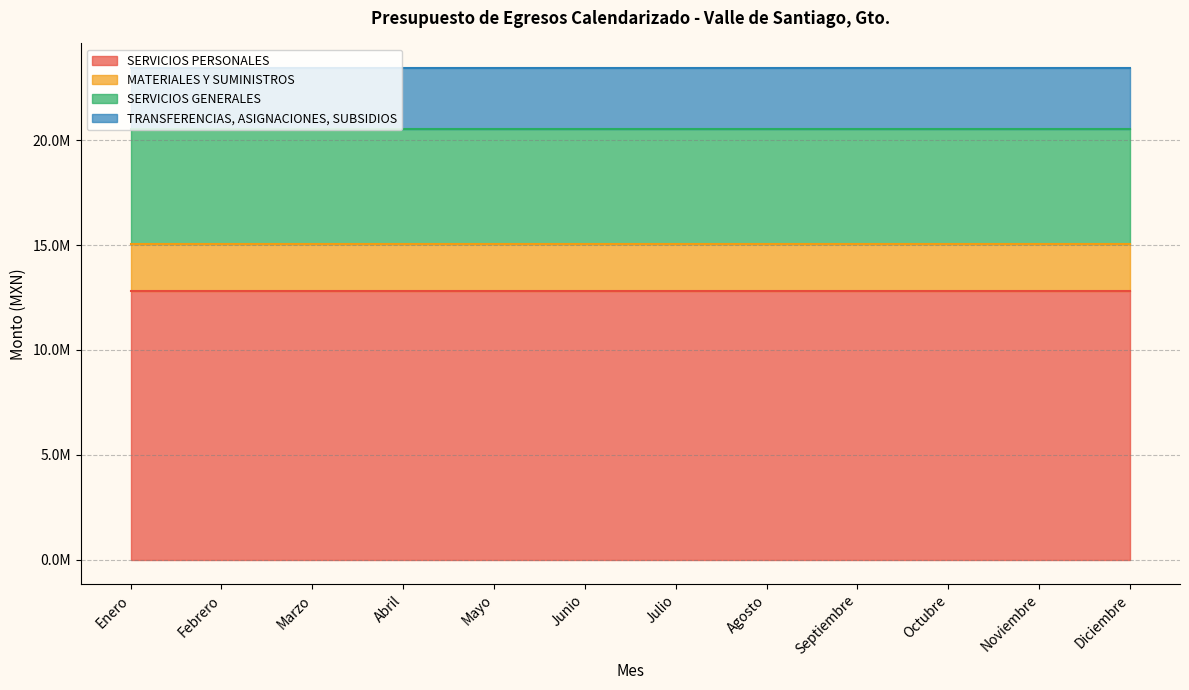

The SERVICIOS GENERALES series shows 5452462.1 at Agosto. True or false?

True